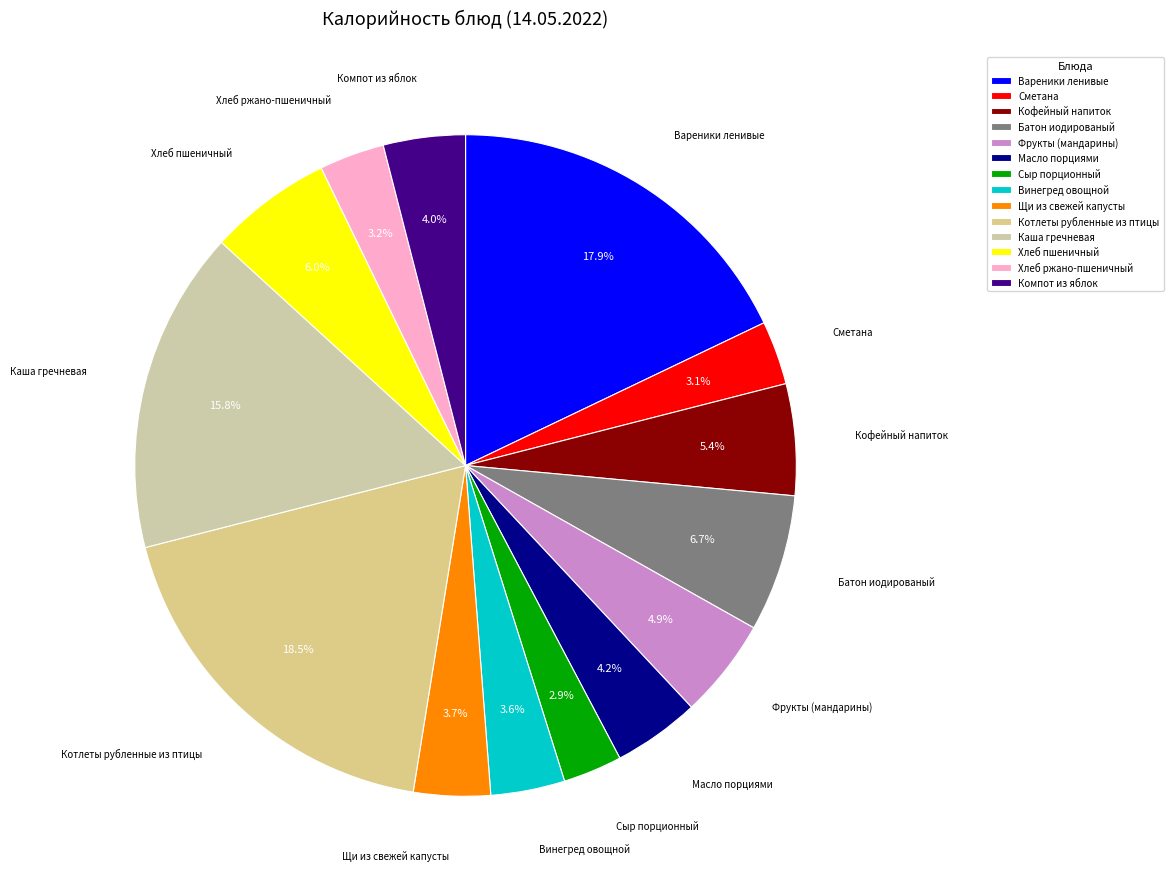

Which category has the biggest portion of the pie?

Котлеты рубленные из птицы